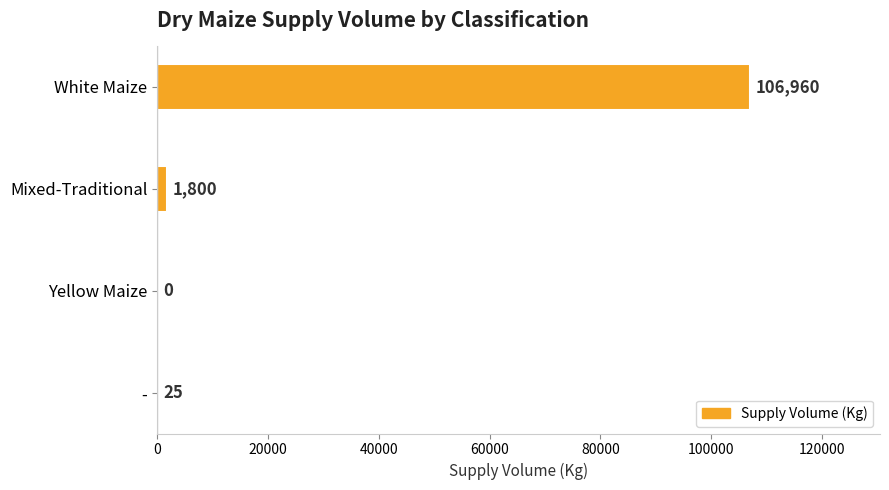

The chart shows a value of 163015 at White Maize. True or false?

False